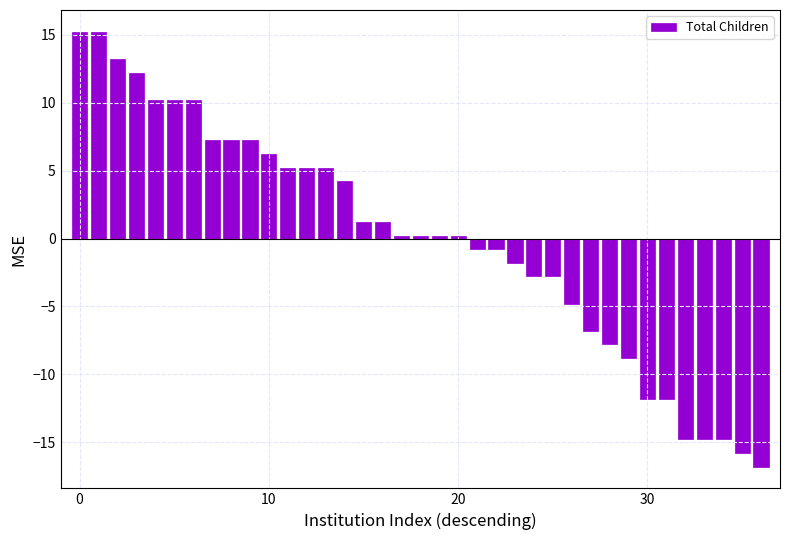

What is the value of the 3rd bar from the left?

13.2